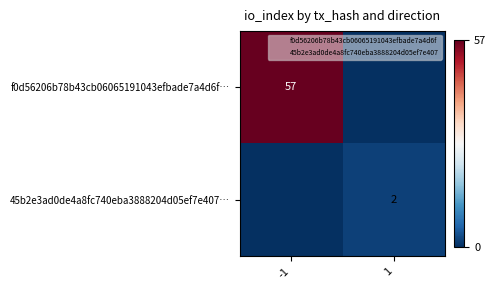

Count the f0d56206b78b43cb06065191043efbade7a4d6f… values in the range 0 to 57.

2